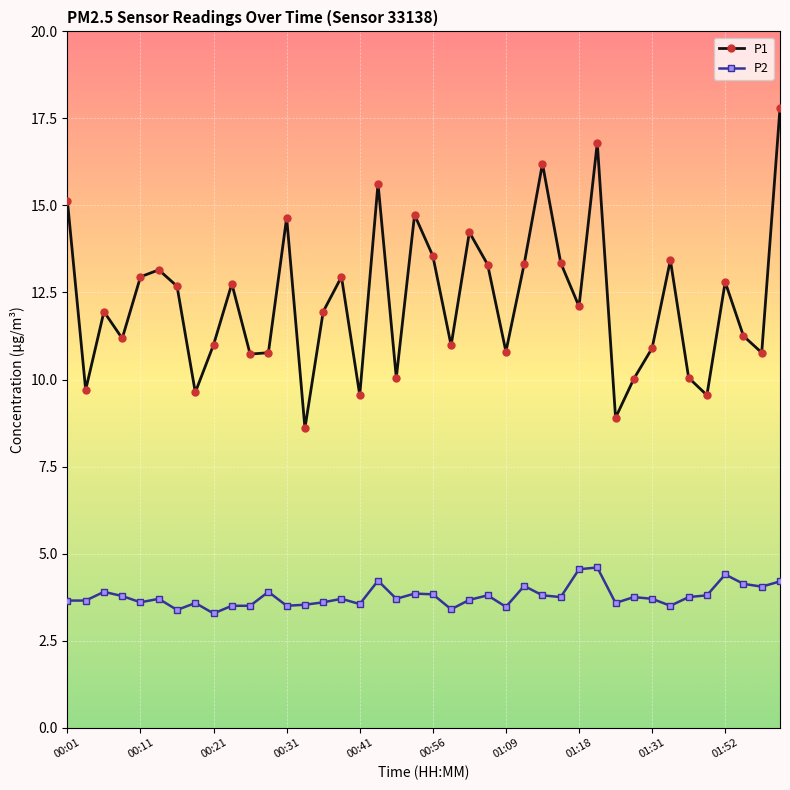

Which series has the largest total across all categories?

P1